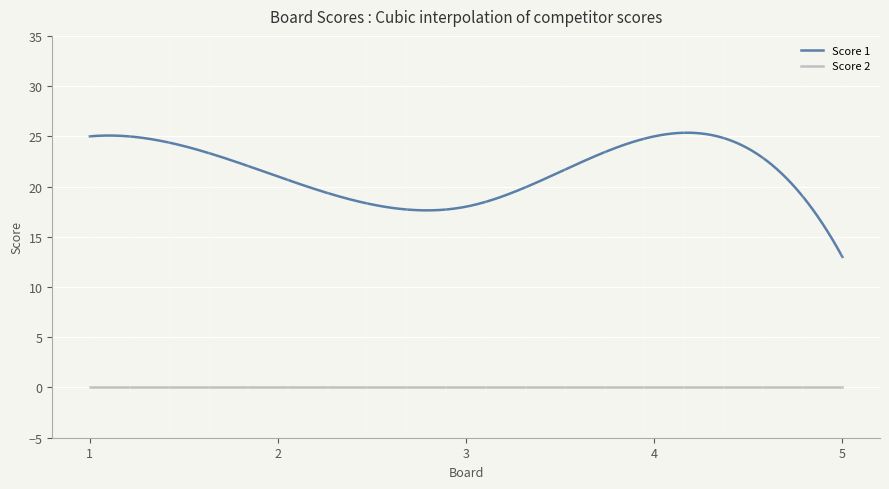

True or false: Score 2 and Score 1 intersect in this chart.

False